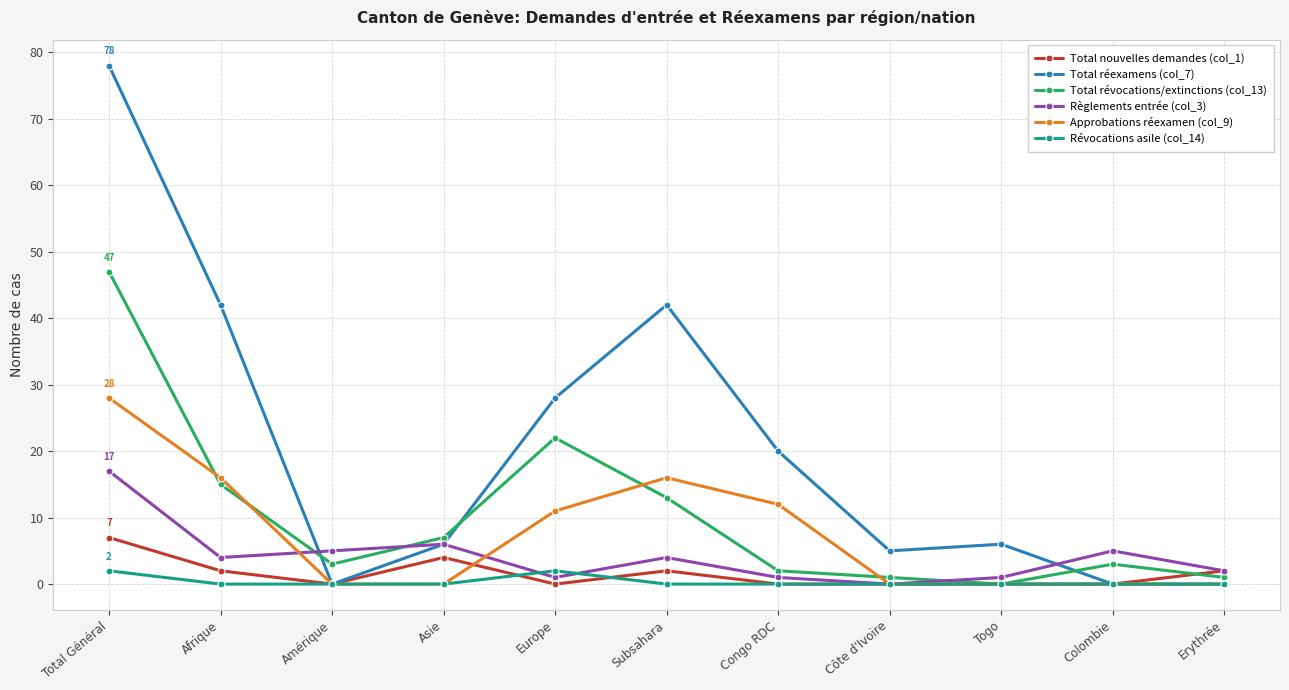

Count the number of data series in this chart.

6